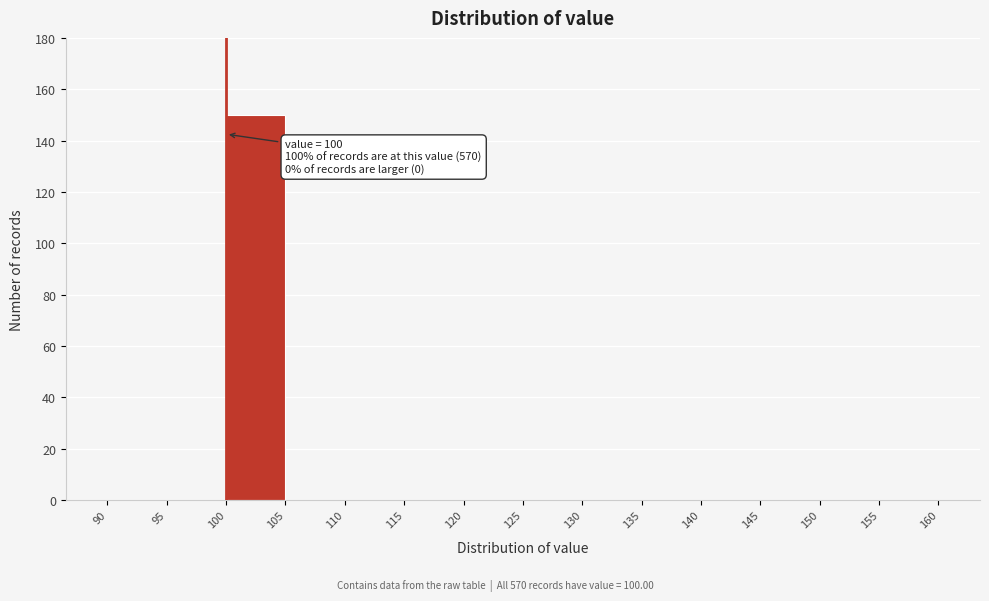

Over which range of the x-axis is the bar tallest?

100 to 105